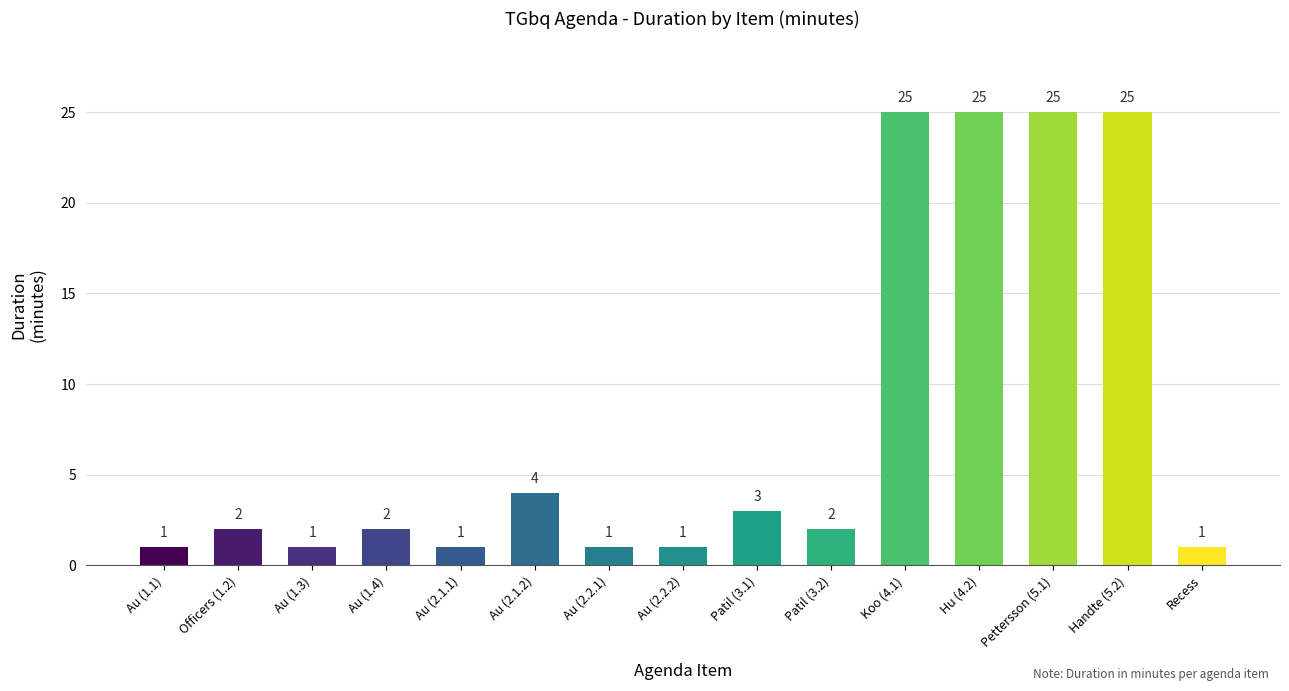

What is the label of the 7th bar from the right?

Patil (3.1)